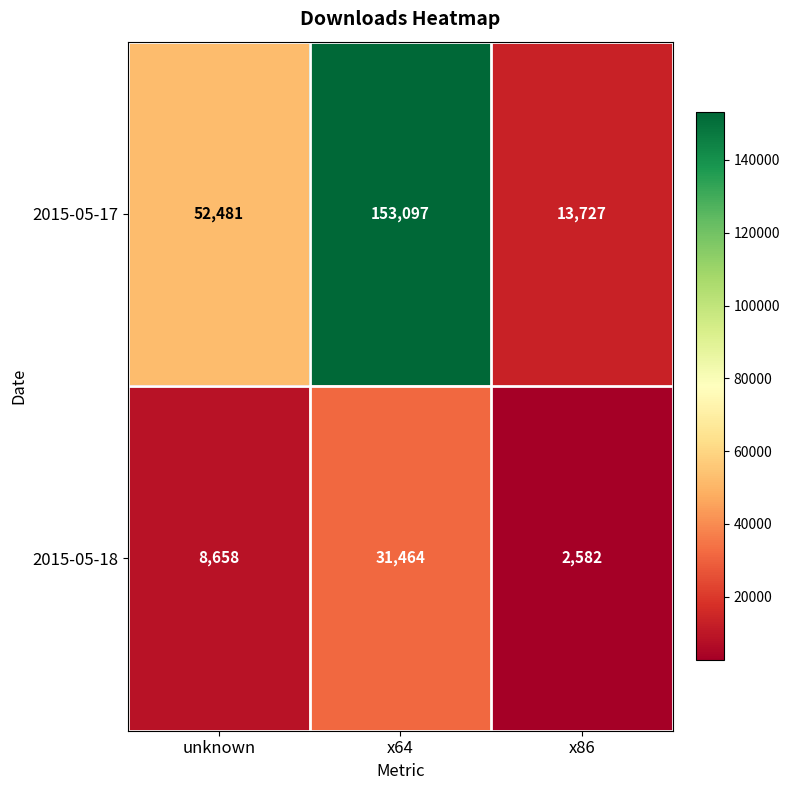

The value of 2015-05-17 at unknown is 24036. True or false?

False